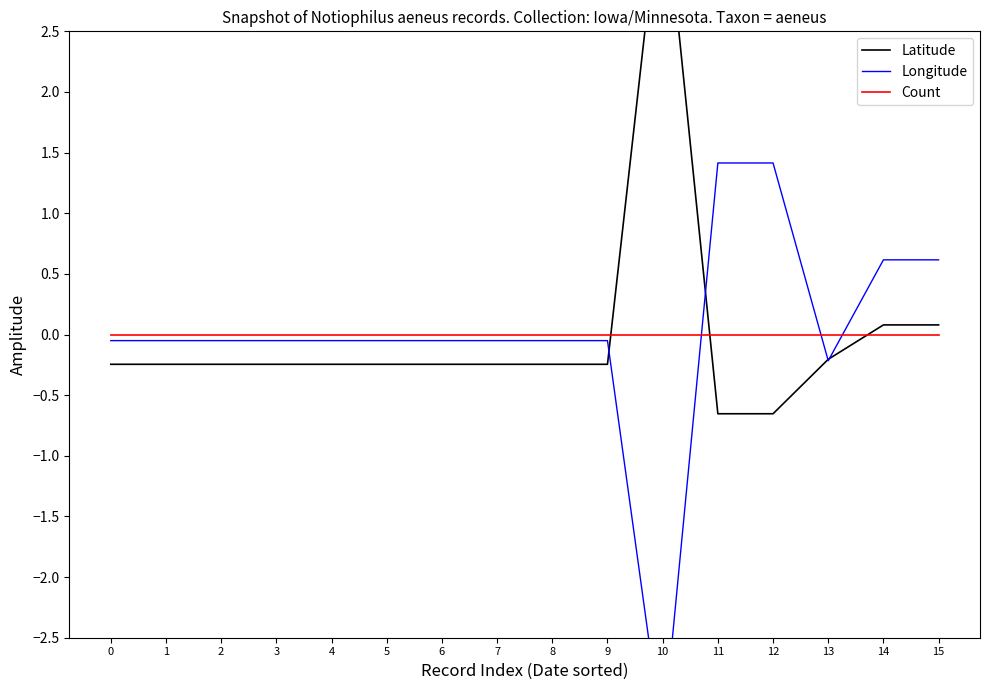

What is the spread (max minus min) of values at 7?

0.2